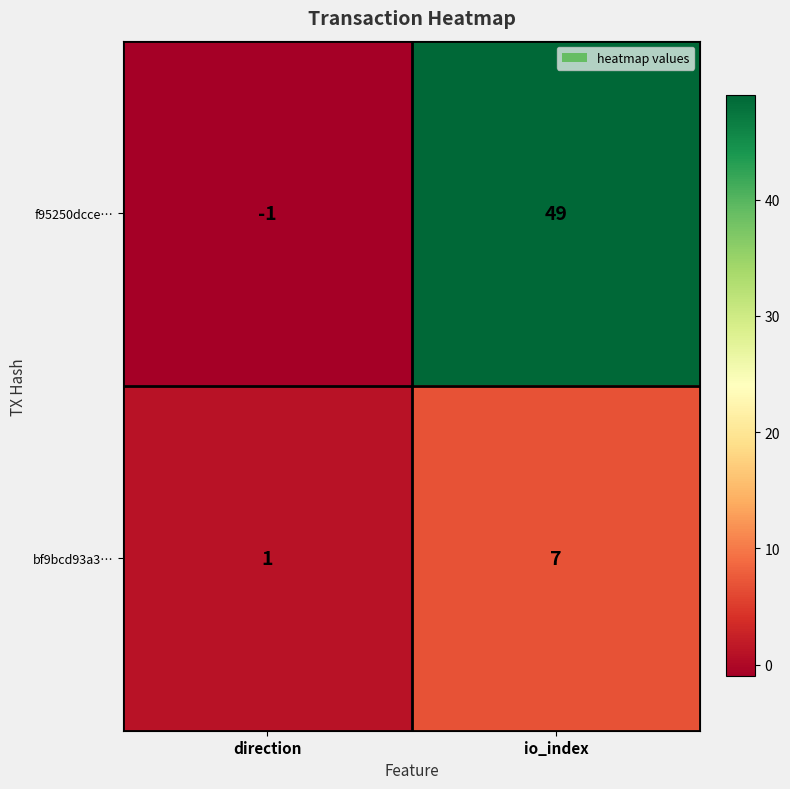

Reading left to right, extract all data points from this chart.

f95250dcce…: -1	49
bf9bcd93a3…: 1	7